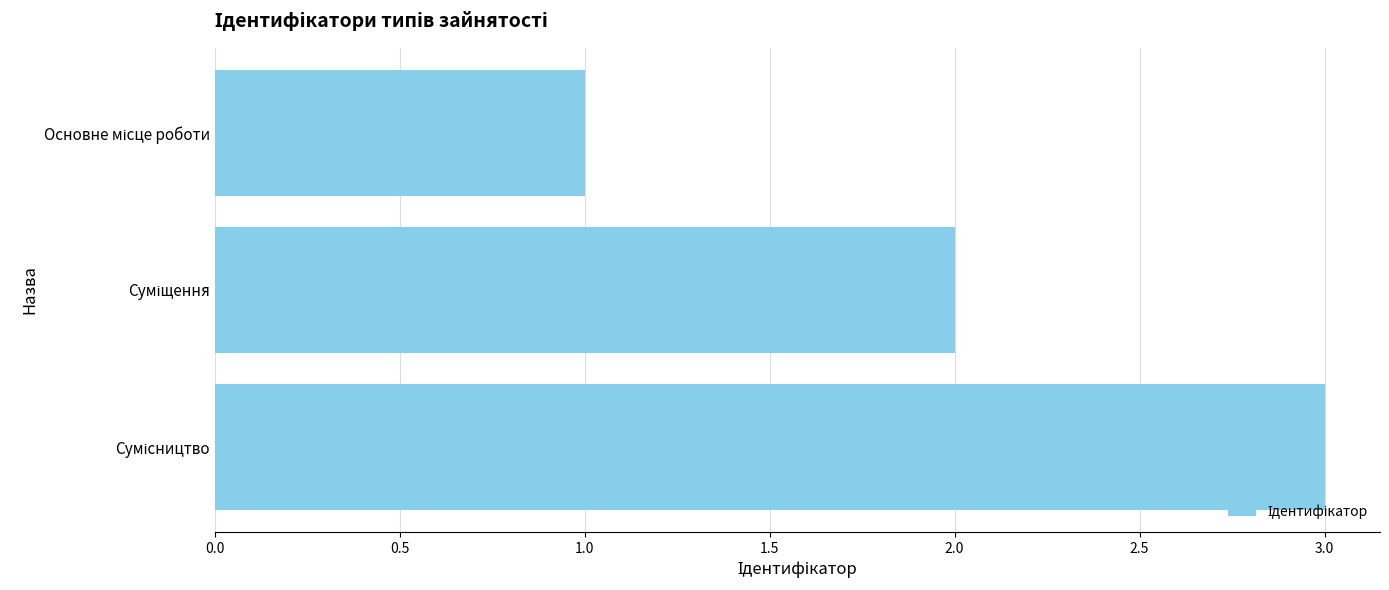

What is the maximum value shown in the chart?

3